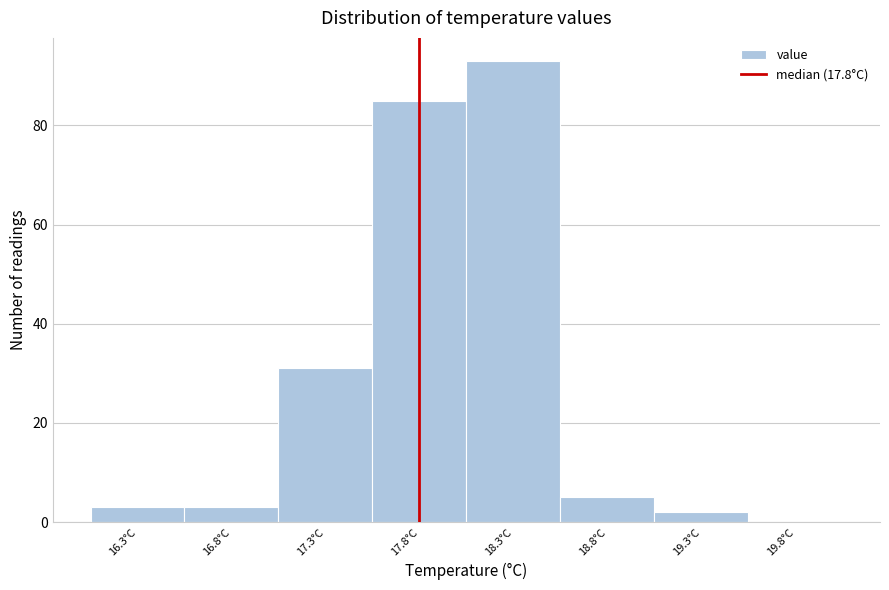

Reading left to right, list every bar in this chart as the range it spans on the x-axis followed by its height. The values are not printed on the chart, so give them approximately, as read against the axis.

16.05 to 16.55: 4
16.55 to 17.05: 4
17.05 to 17.55: 32
17.55 to 18.05: 86
18.05 to 18.55: 94
18.55 to 19.05: 6
19.05 to 19.55: 2
19.55 to 20.05: 0